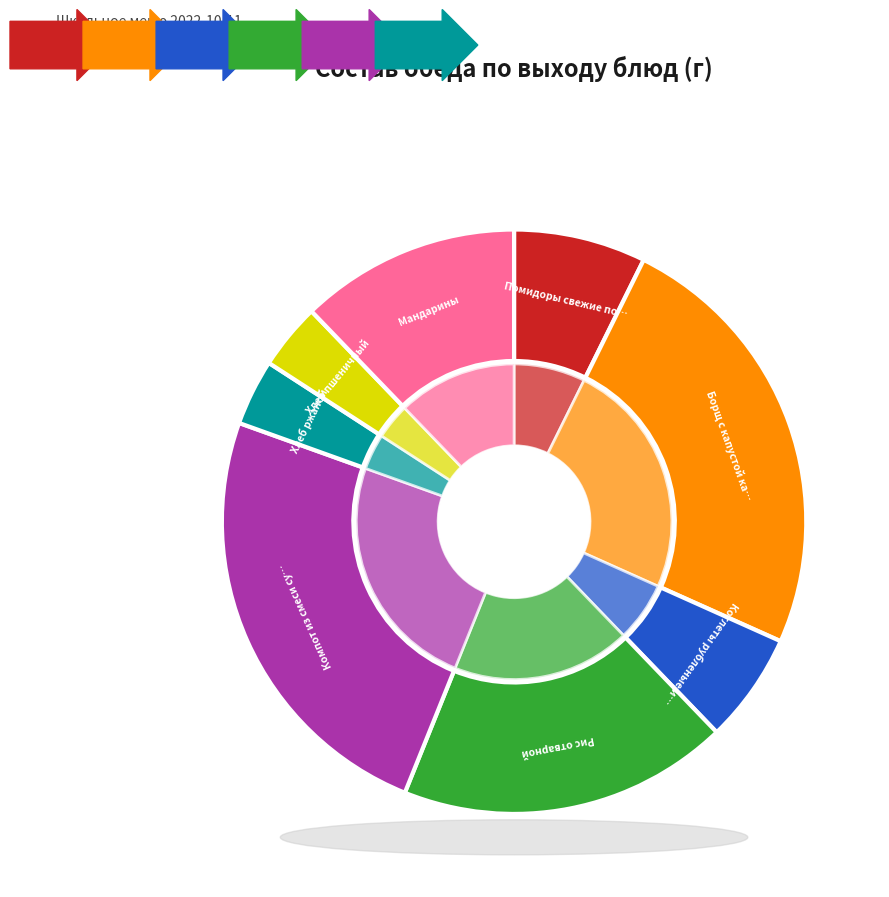

Which category has the smallest portion of the pie?

Хлеб ржаной